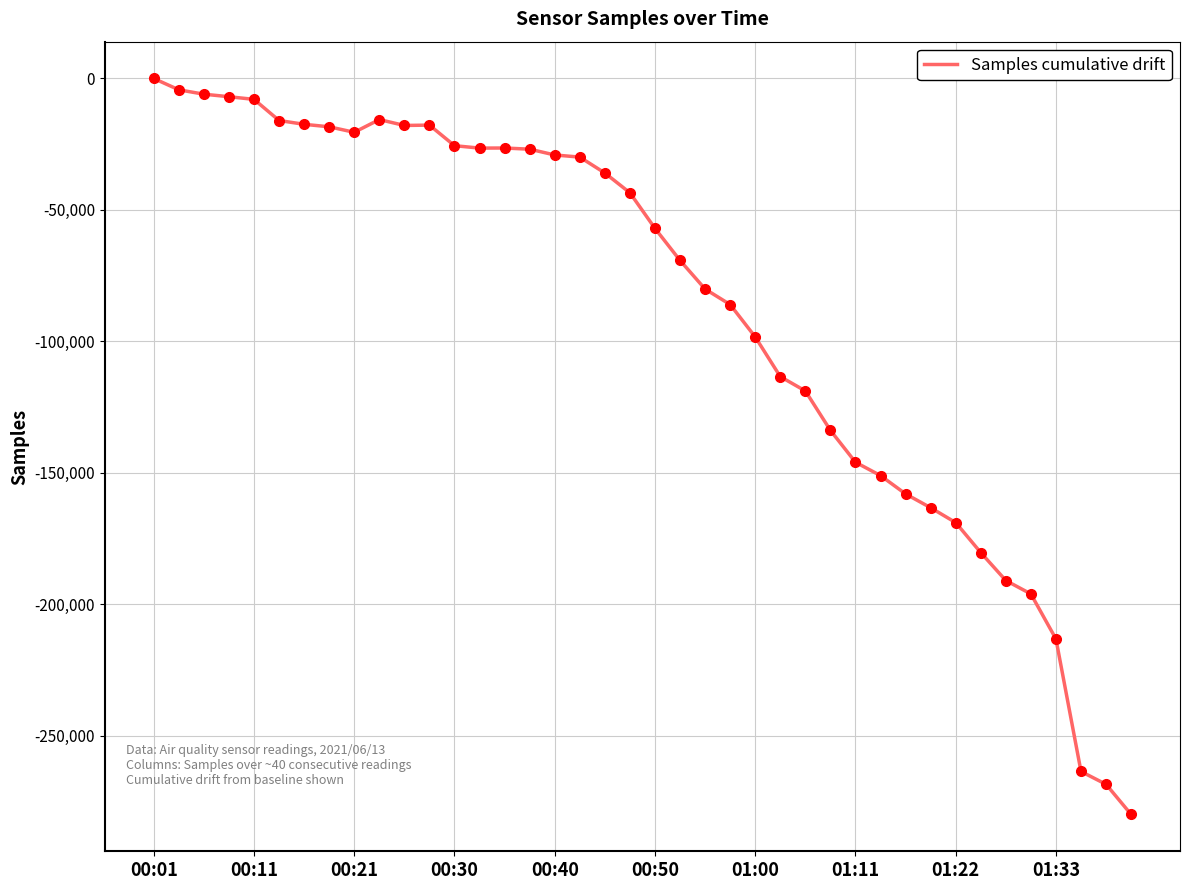

What is the difference between the maximum and minimum values?

279911